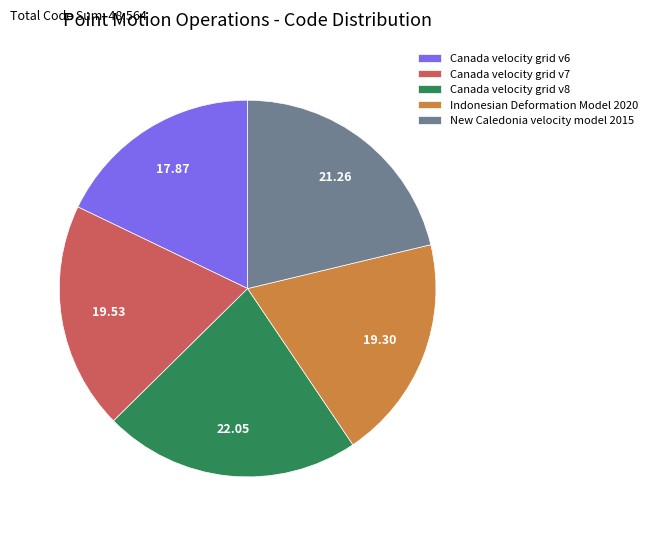

Is the sum of Indonesian Deformation Model 2020 and Canada velocity grid v8 greater than half?

No